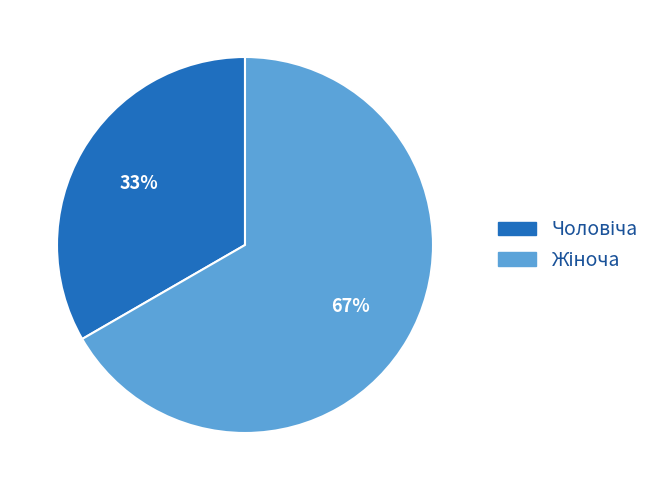

To the nearest percent, what is the average slice percentage?

50%